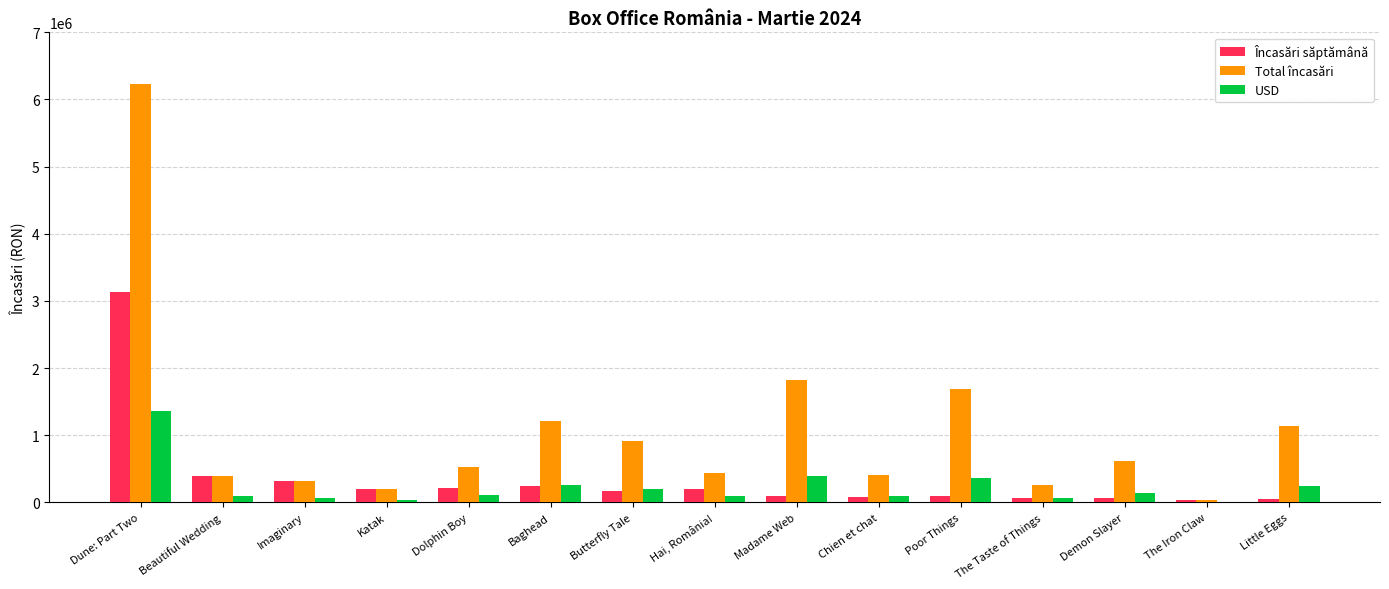

How many data points does each series have?

15